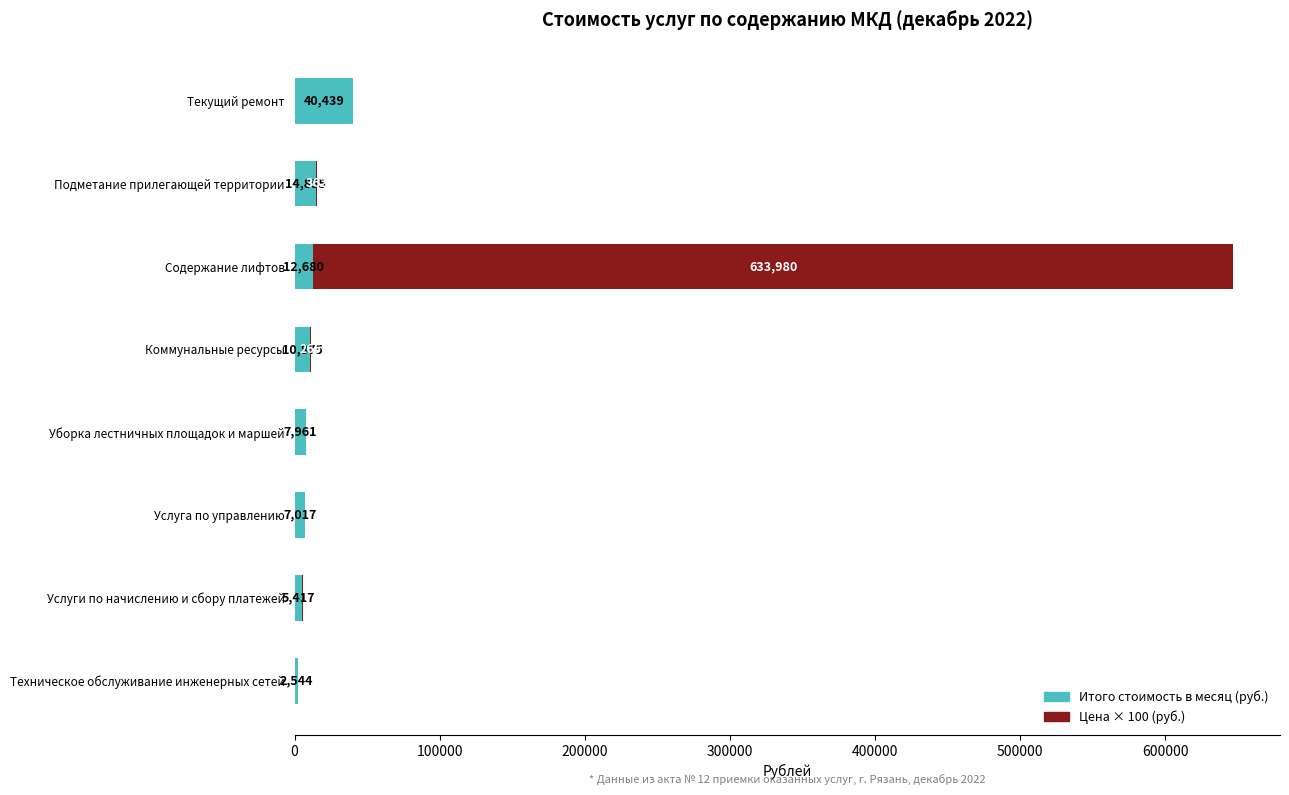

What is the highest value of the Итого стоимость в месяц (руб.) series?

40439.4